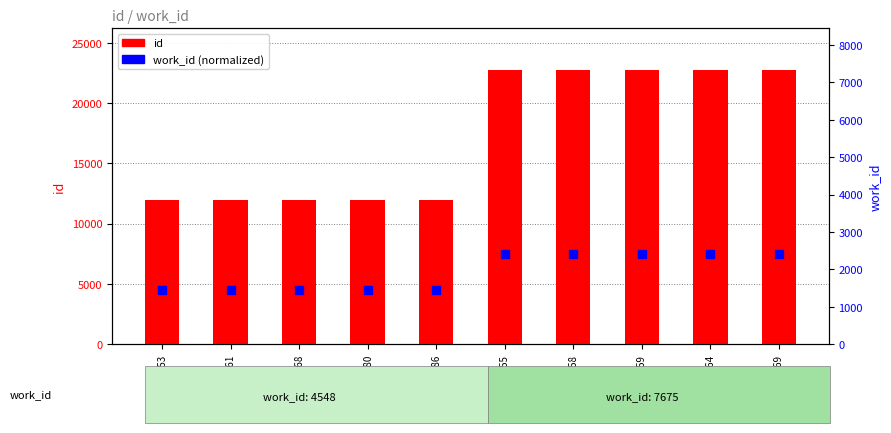

Which series reaches the minimum Y coordinate?

work_id (normalized)